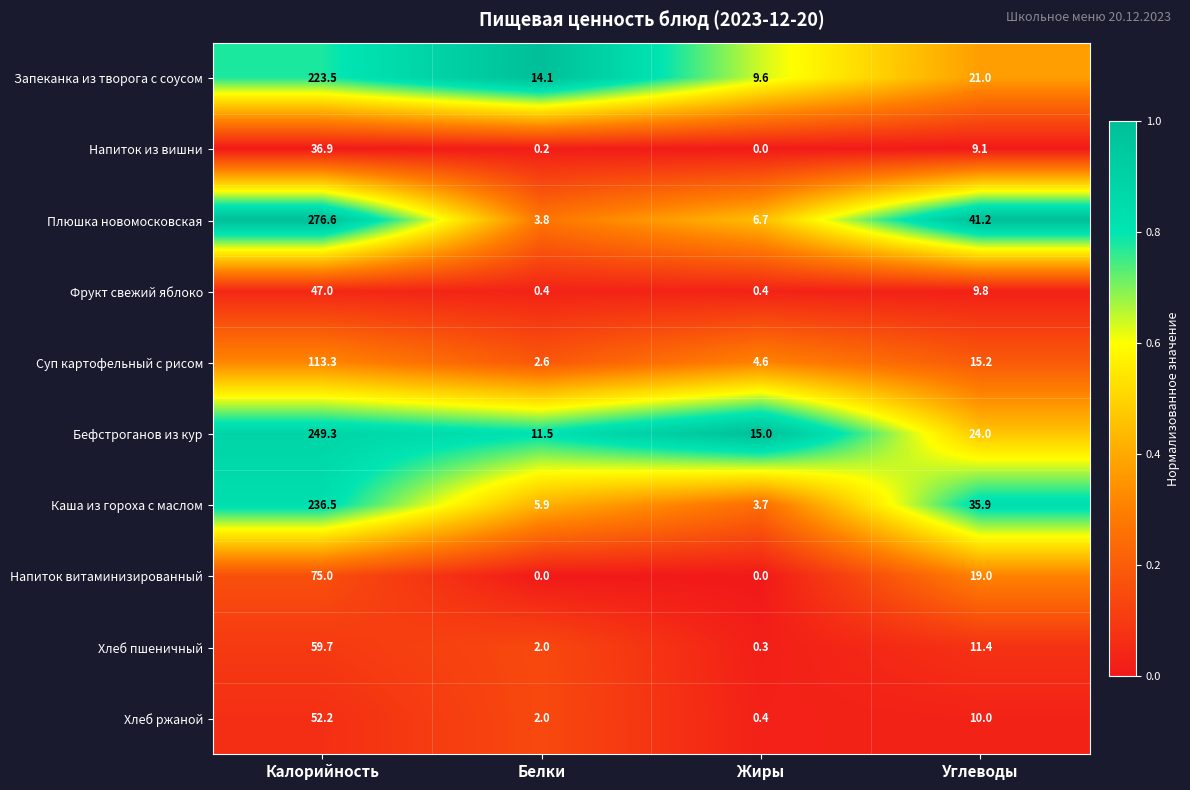

The value of Плюшка новомосковская at Калорийность is 178.5. True or false?

False